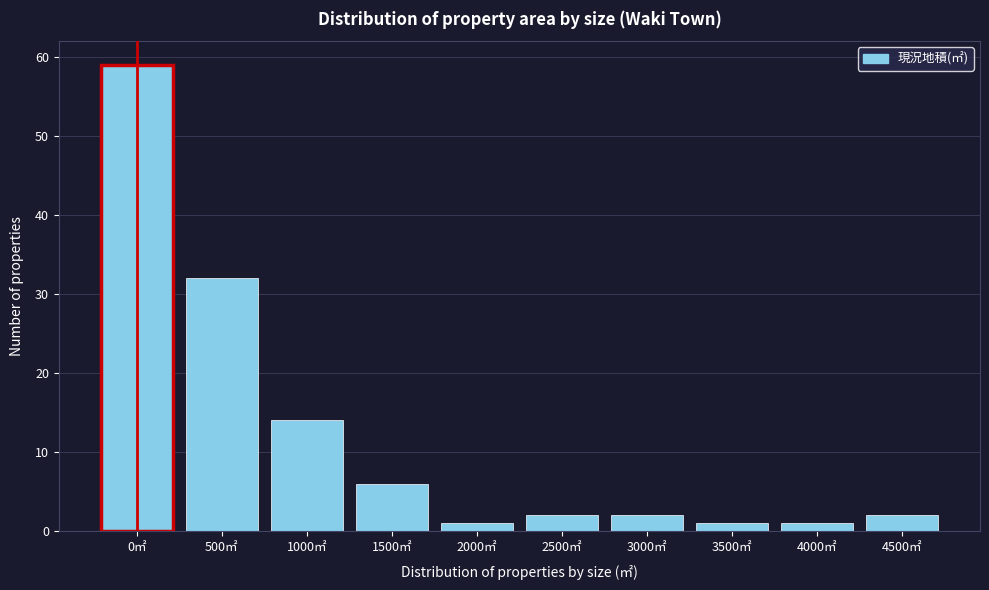

Reading right to left, transcribe all the data shown in this chart.

2	1	1	2	2	1	6	14	32	59